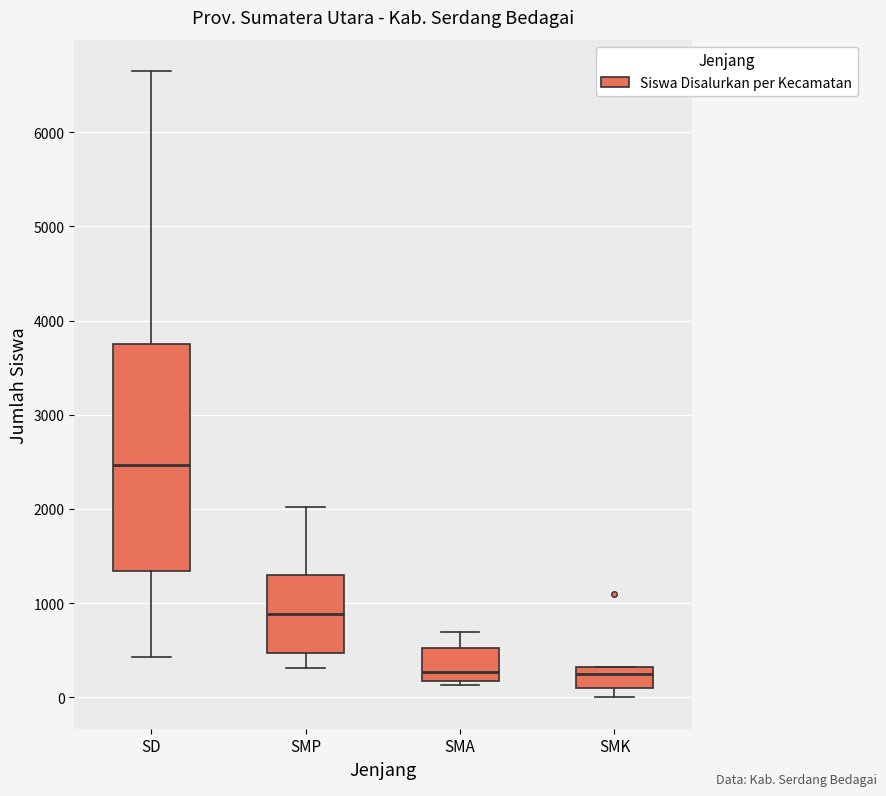

Reading left to right, read every box against the y-axis: the position of its median line, the range the box covers, and the ends of its whiskers. The values are not printed on the chart, so give them approximately, as read against the axis.

SD: median 2500, box 1300 to 3800, whiskers 400 to 6600
SMP: median 900, box 500 to 1300, whiskers 300 to 2000
SMA: median 300, box 200 to 500, whiskers 100 to 700
SMK: median 200, box 100 to 300, whiskers 0 to 300